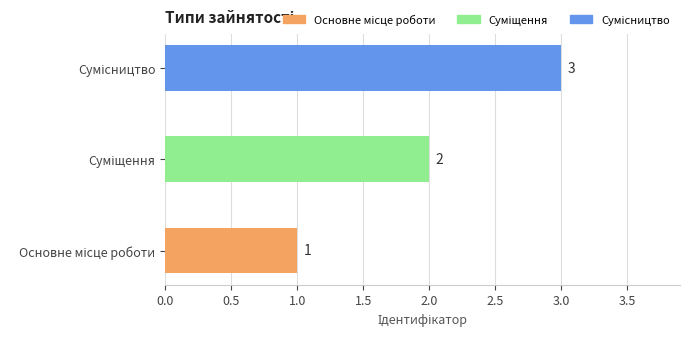

Count the values in the range 1 to 3.

3